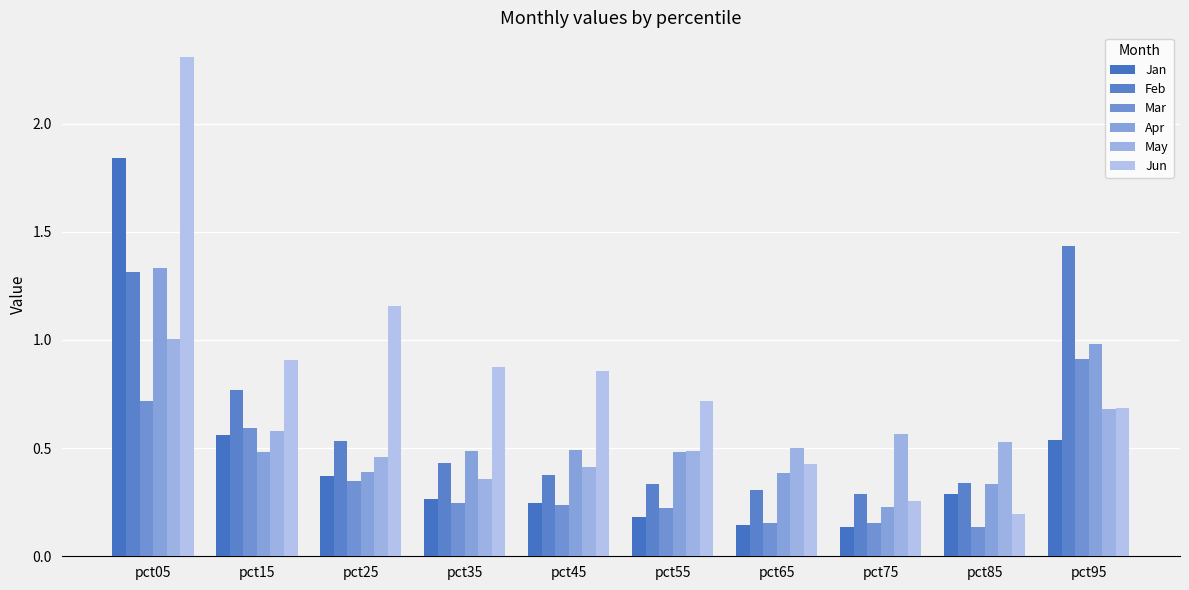

Does the chart contain stacked bars?

No